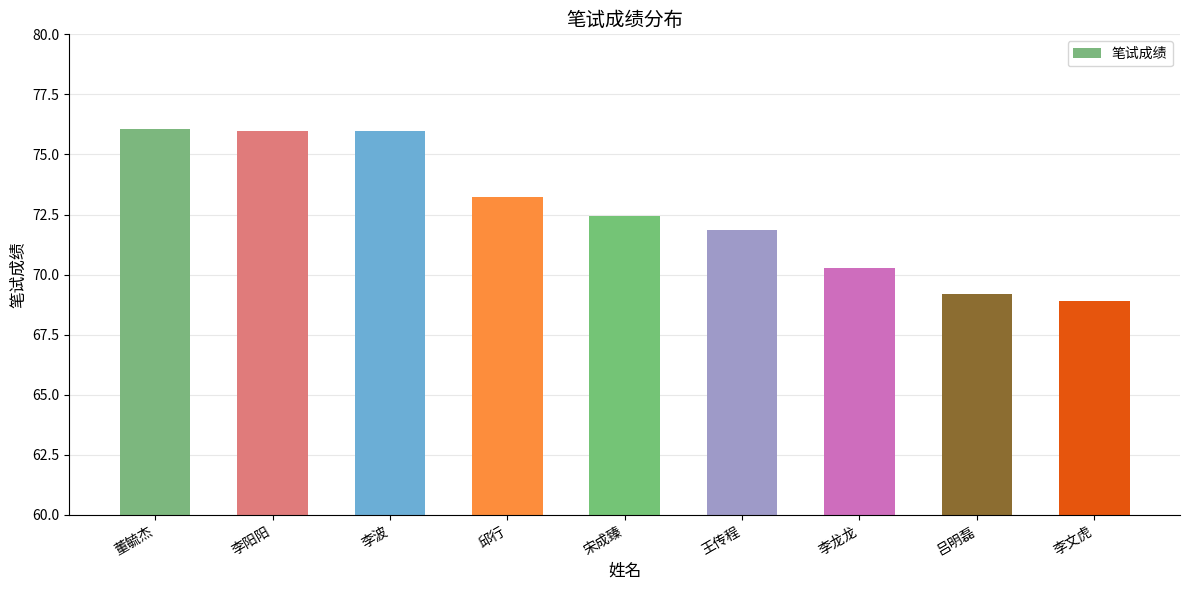

At which category does the chart reach its minimum across all series?

李文虎